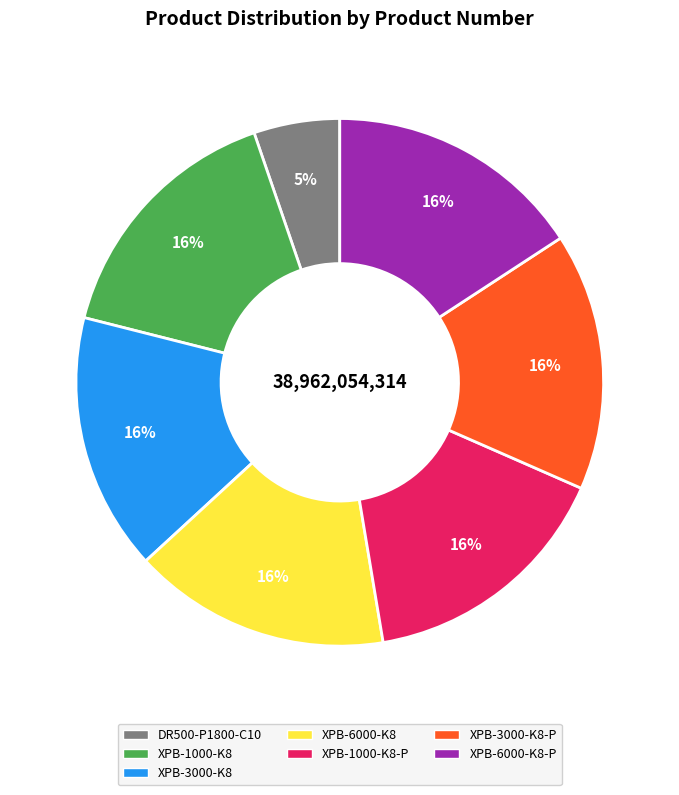

To the nearest percent, what is the difference between the largest and smallest slice percentages?

11%